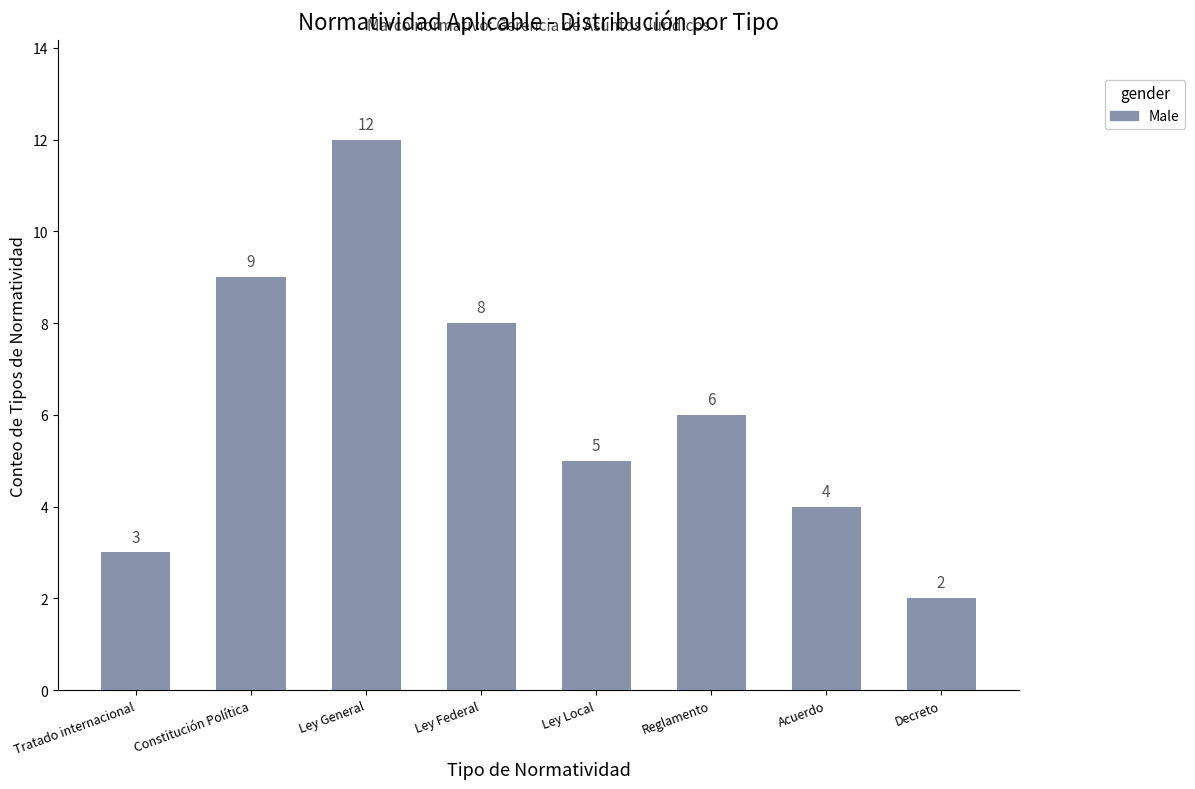

Reading right to left, extract all data points from this chart.

2	4	6	5	8	12	9	3